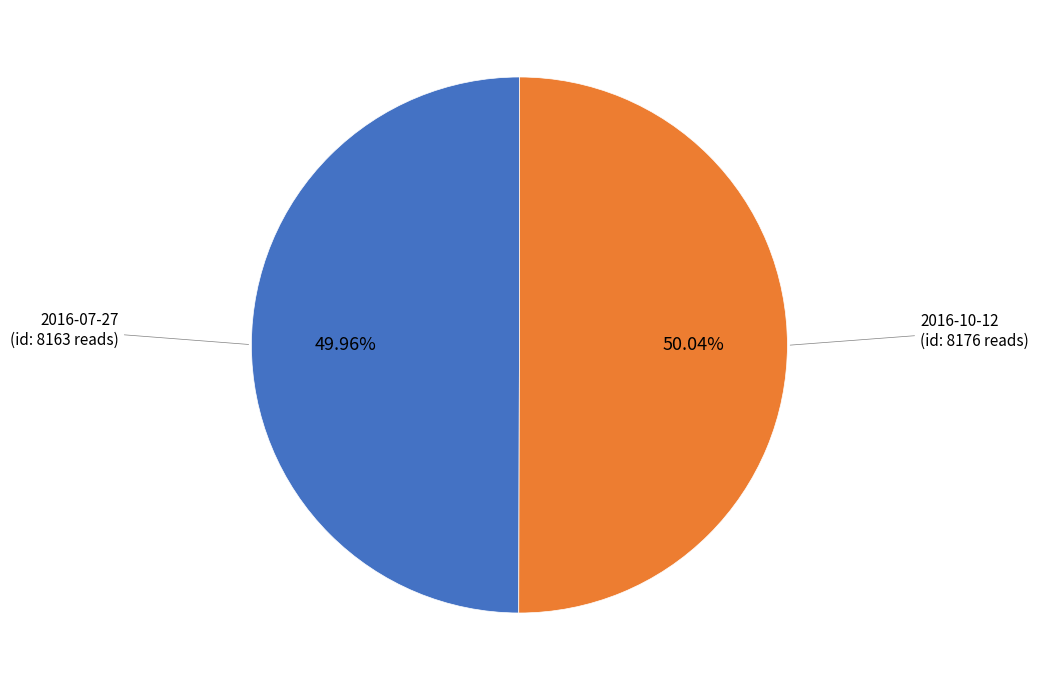

Is there a majority slice in this chart?

Yes